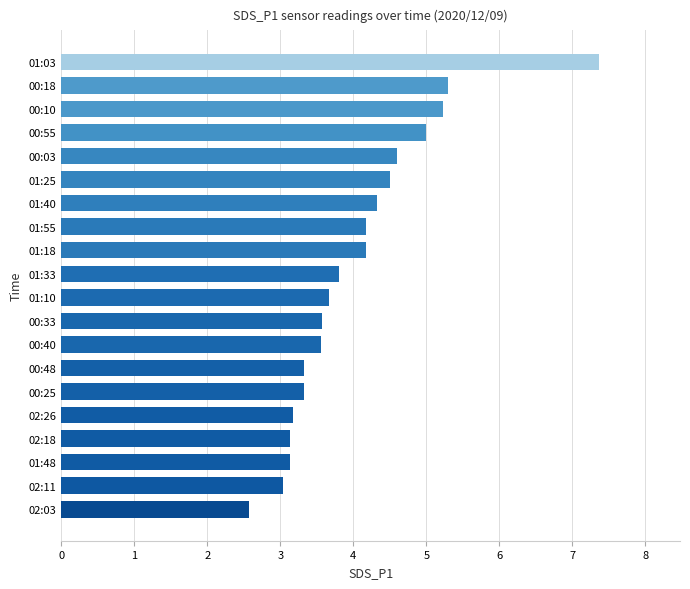

Are the bars horizontal?

Yes